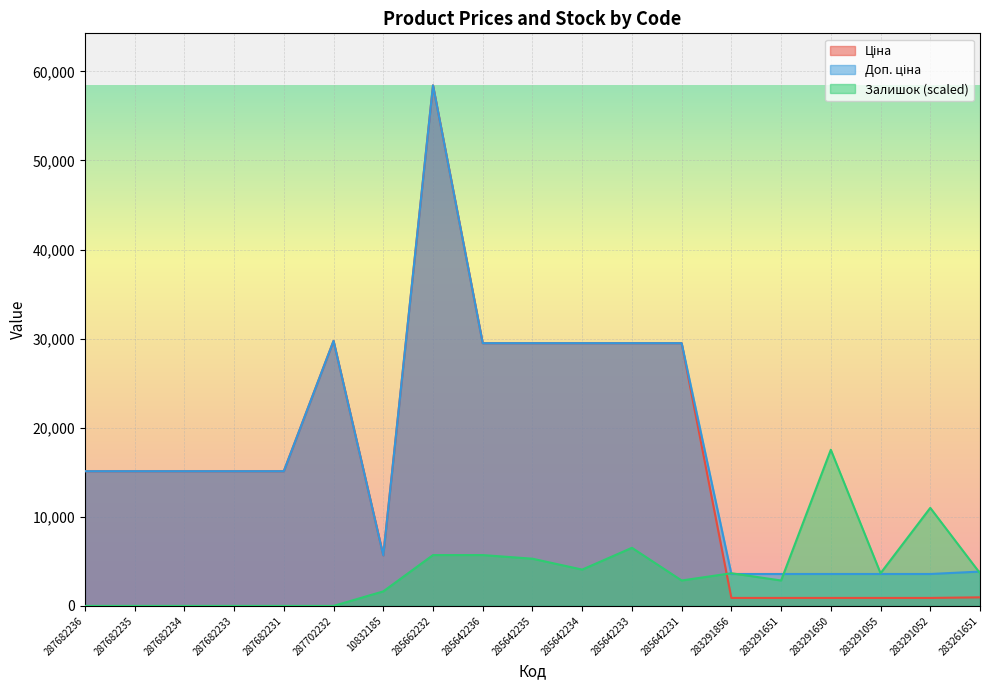

Which category has the lowest value in the Доп. ціна series?

283291856